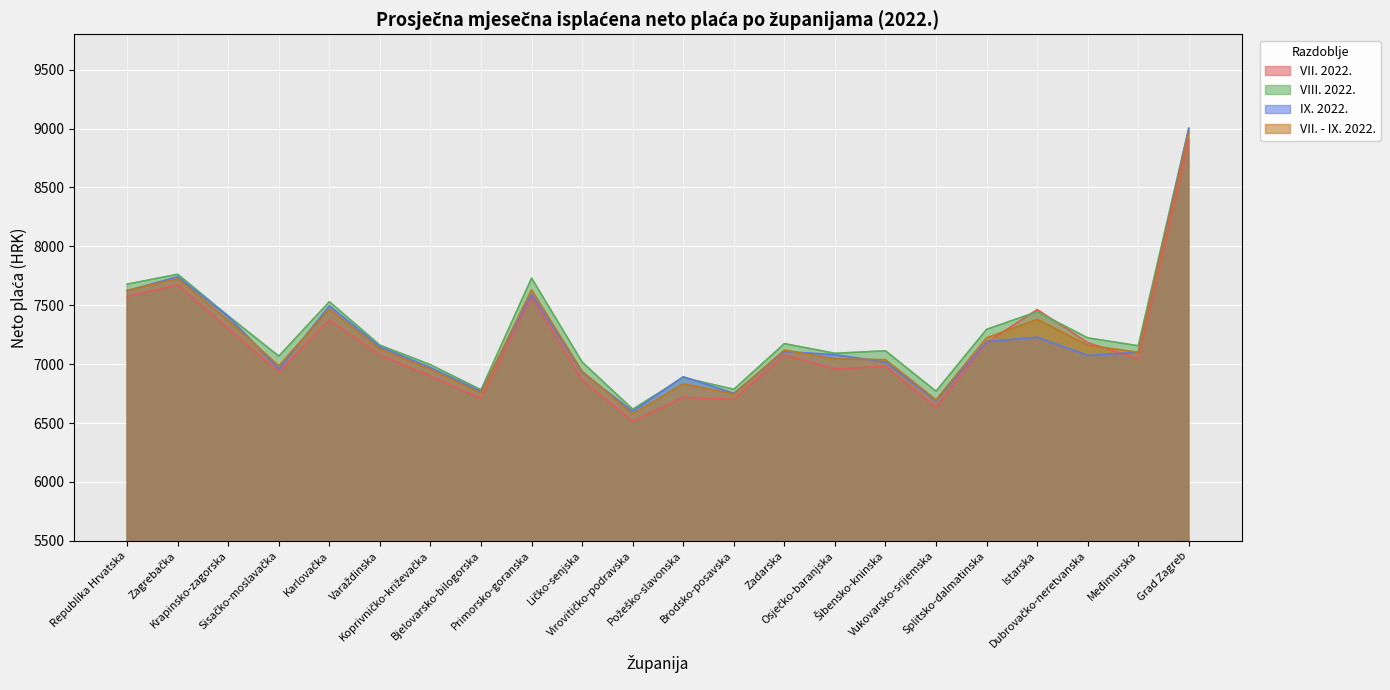

True or false: VII. 2022. and VIII. 2022. intersect in this chart.

True